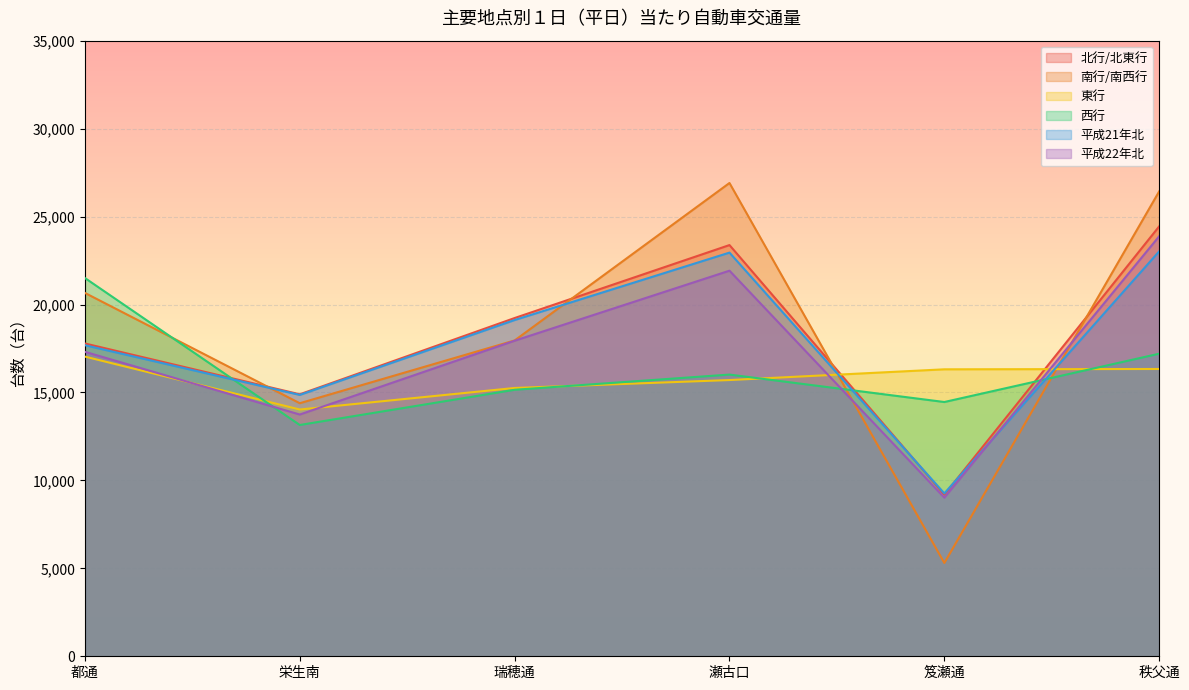

Between 瀬古口 and 笈瀬通, which series saw the biggest shift?

南行/南西行